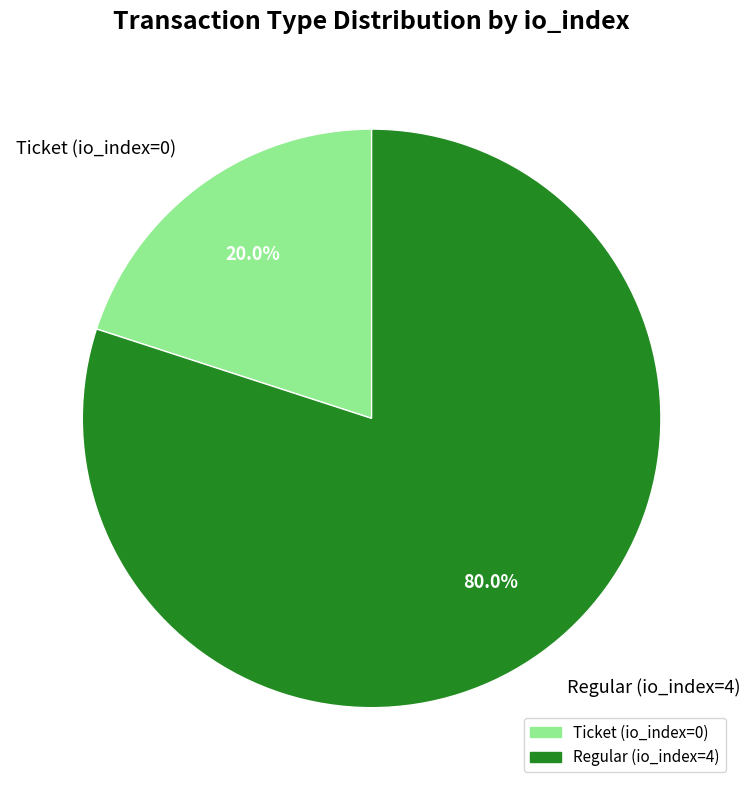

Count the number of slices in the pie.

2